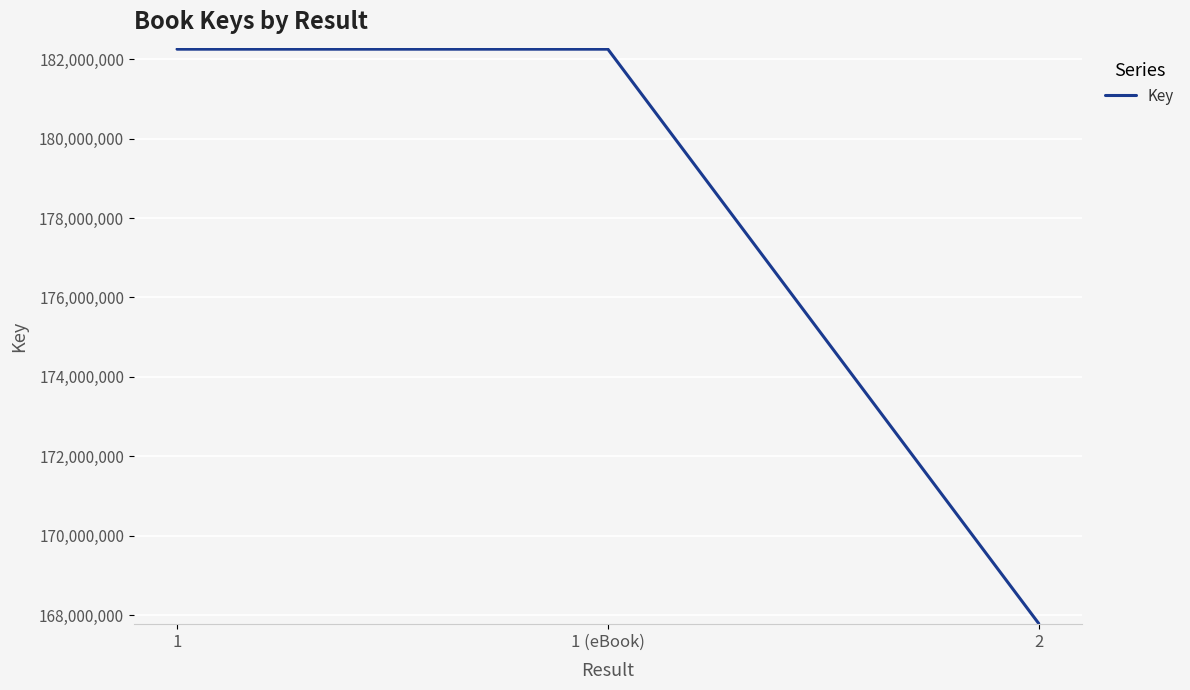

How many series are shown in this chart?

1